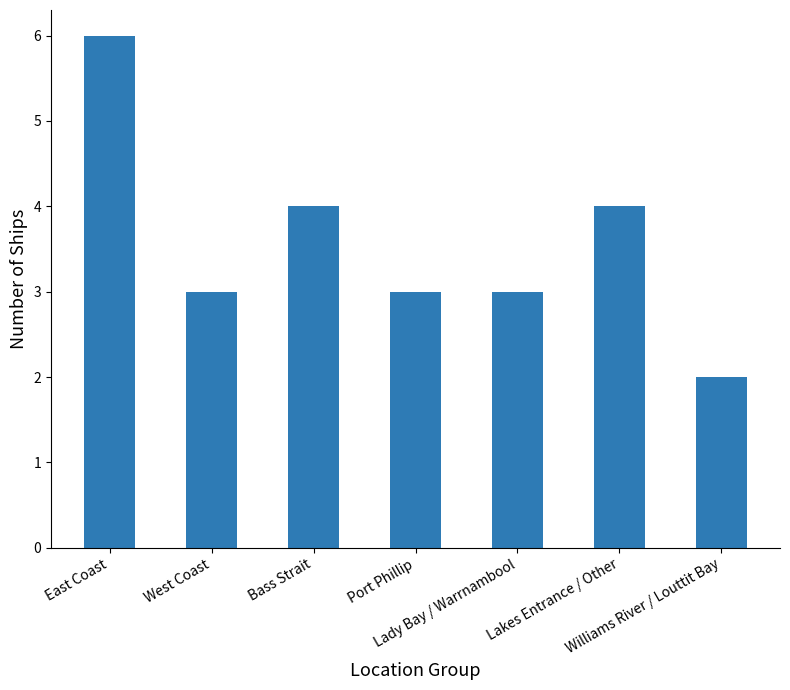

How many bars are there in total?

7